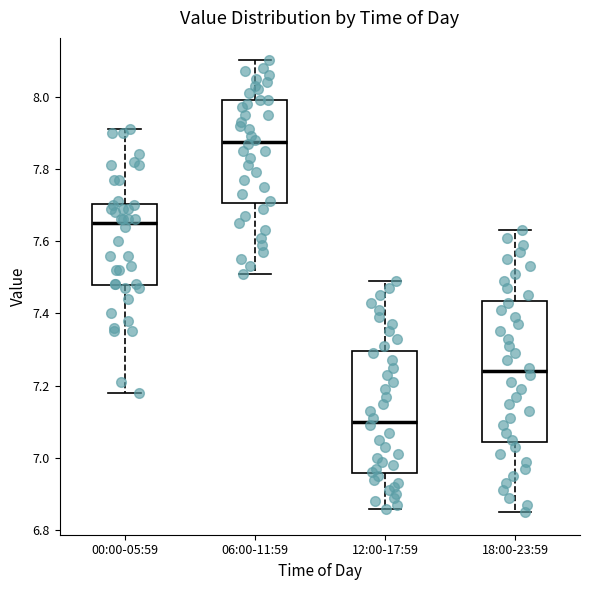

Reading left to right, transcribe this box plot: for each box, give where its median line is, the range the box spans, and where its two whiskers end, as read against the y-axis. The values are not printed on the chart, so give them approximately, as read against the axis.

00:00-05:59: median 7.66, box 7.48 to 7.70, whiskers 7.18 to 7.92
06:00-11:59: median 7.88, box 7.70 to 8.00, whiskers 7.52 to 8.10
12:00-17:59: median 7.10, box 6.96 to 7.30, whiskers 6.86 to 7.50
18:00-23:59: median 7.24, box 7.04 to 7.44, whiskers 6.86 to 7.64